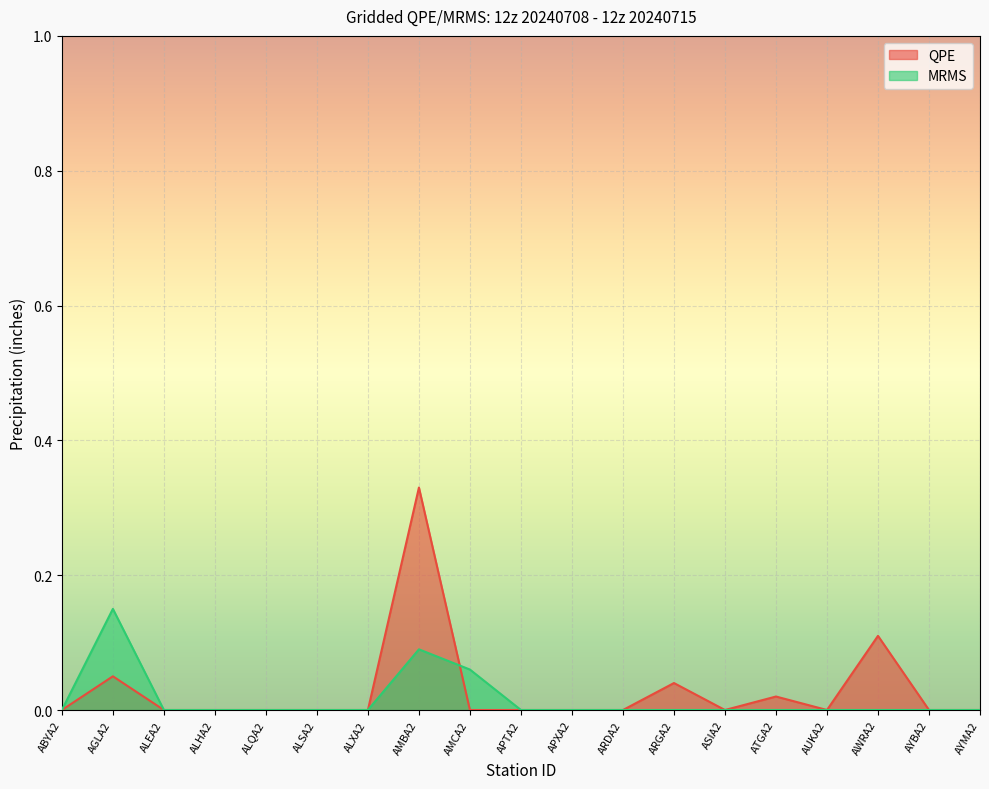

What position from the left is ASIA2?

14